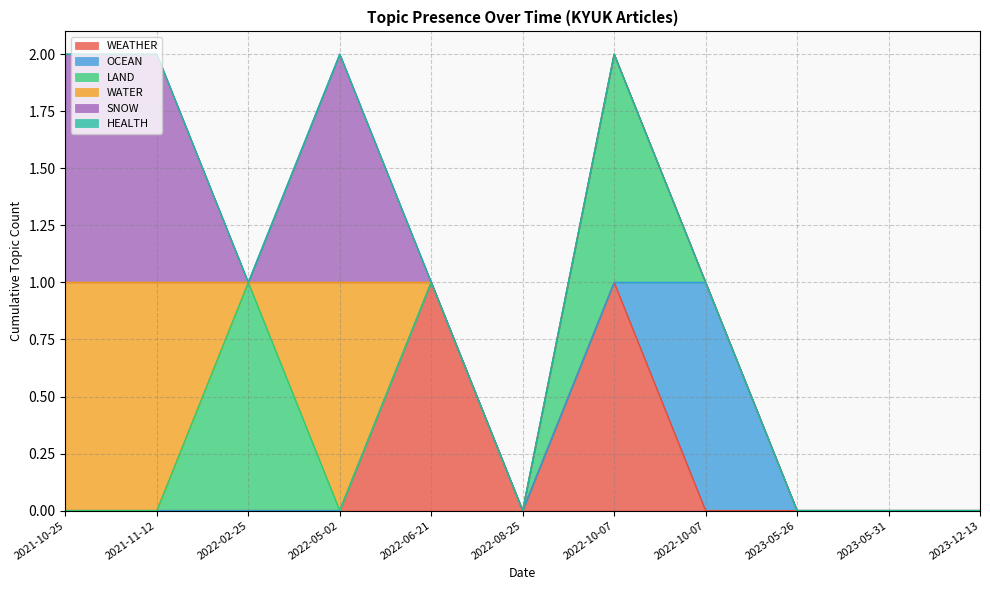

True or false: WEATHER has more than 2 interior local peaks.

False